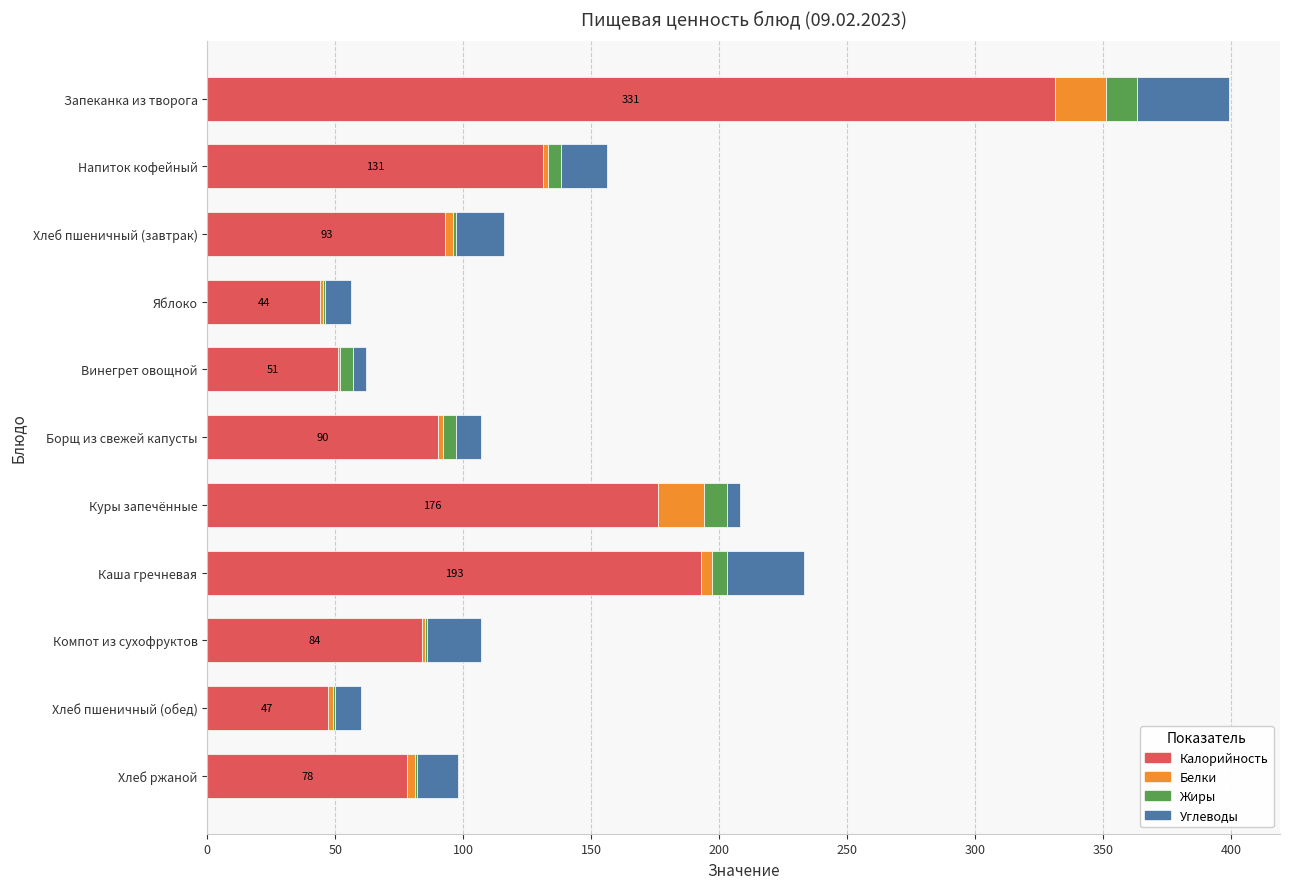

What is the sum of all Калорийность values?

1318